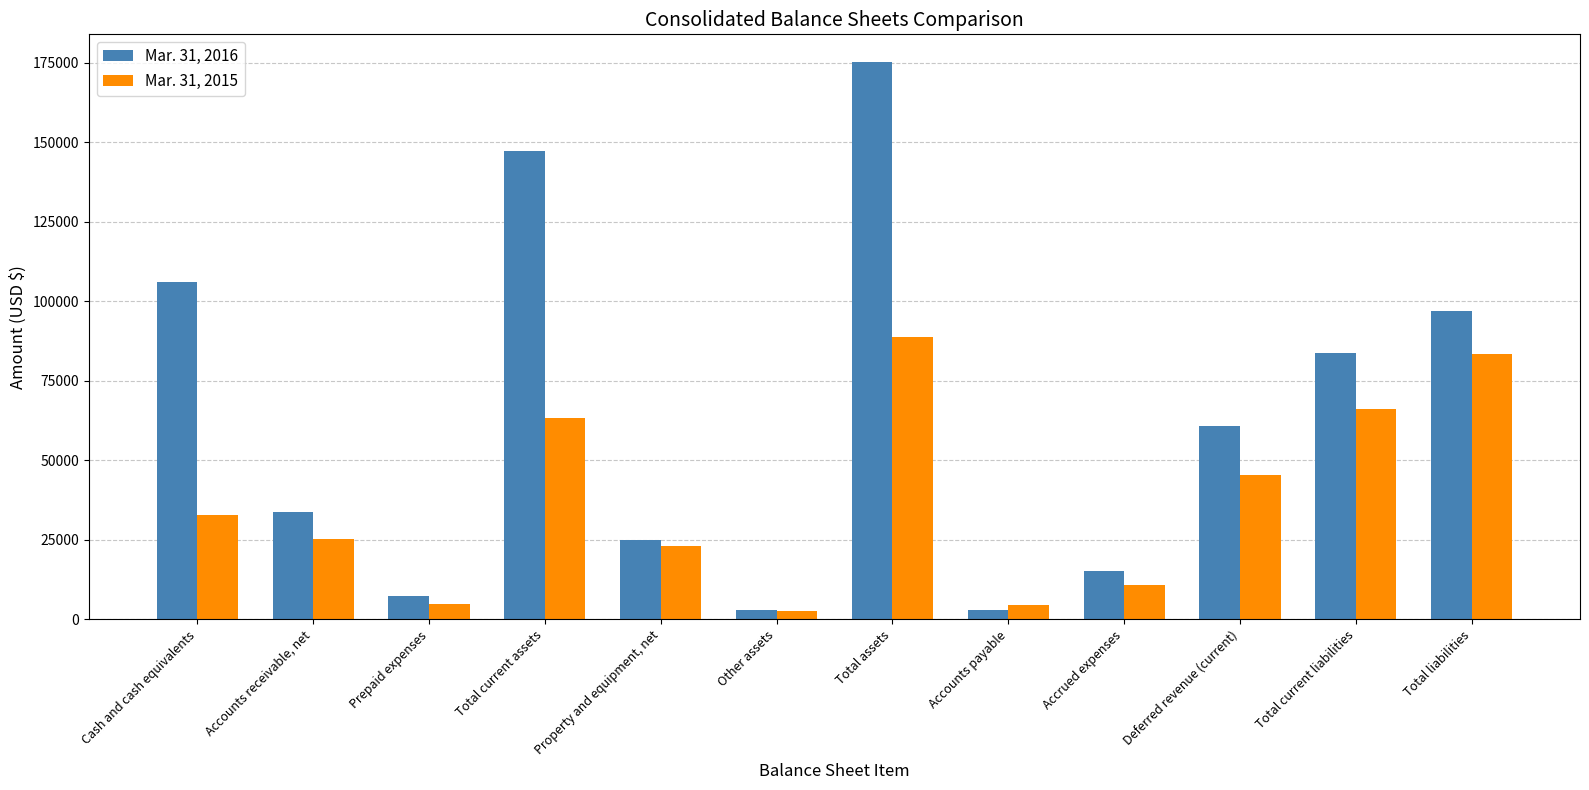

At how many categories does at least one series exceed 52902?

6